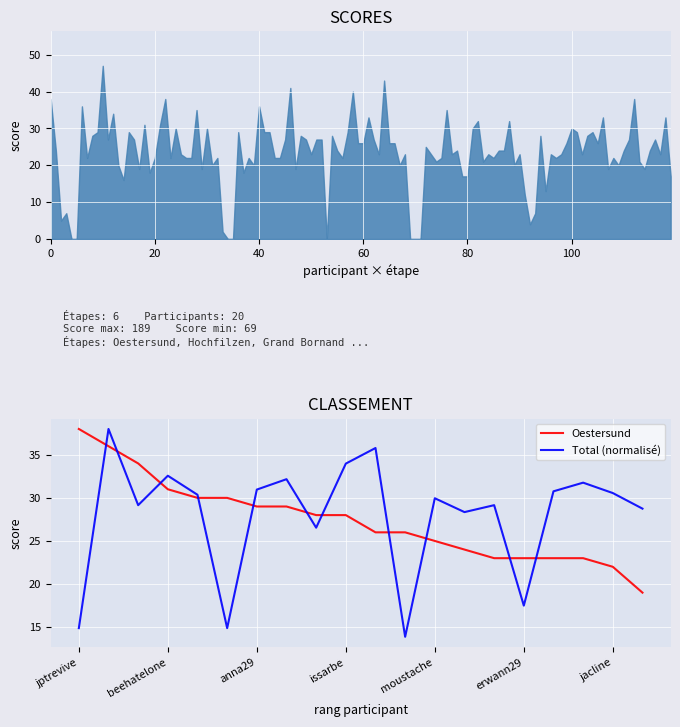

What is the lowest value of the Total (normalisé) series?

13.9